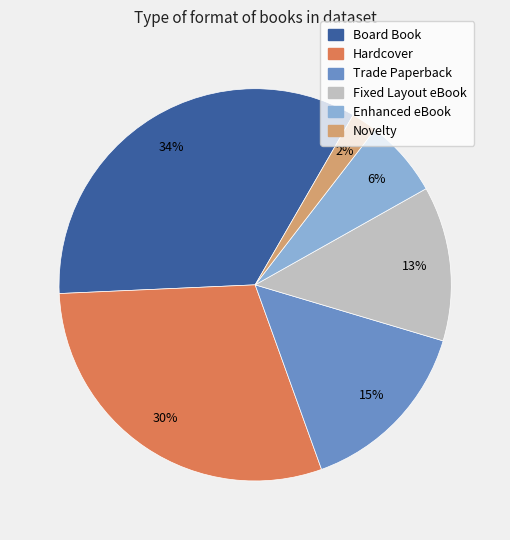

Count the number of slices in the pie.

6